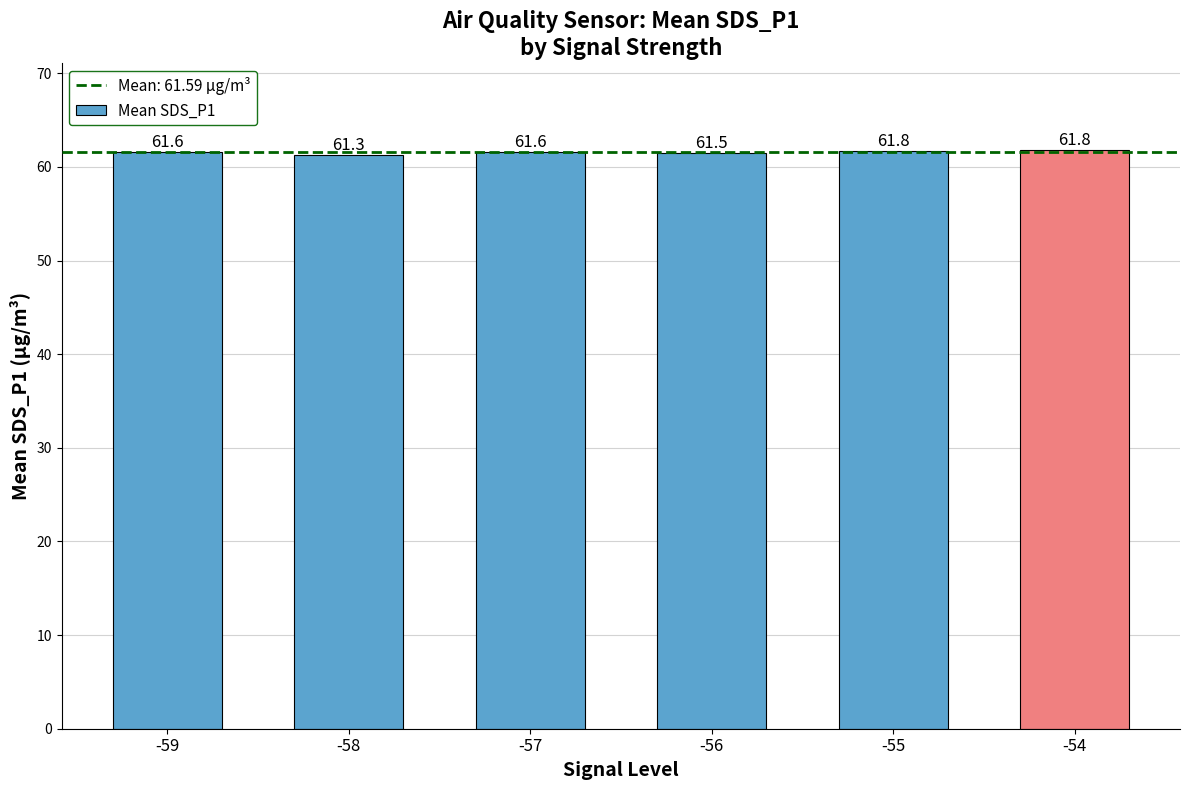

Is it true that the value at -58 is 61.3?

True